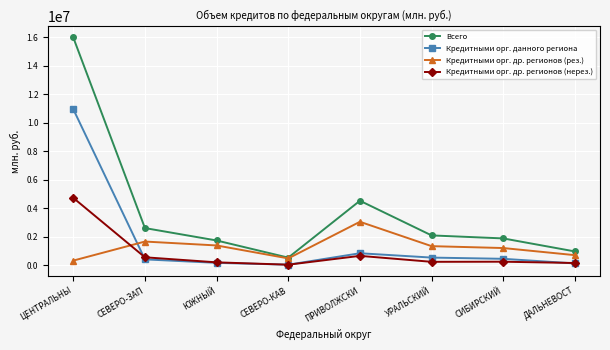

How many lines are shown in the chart?

4